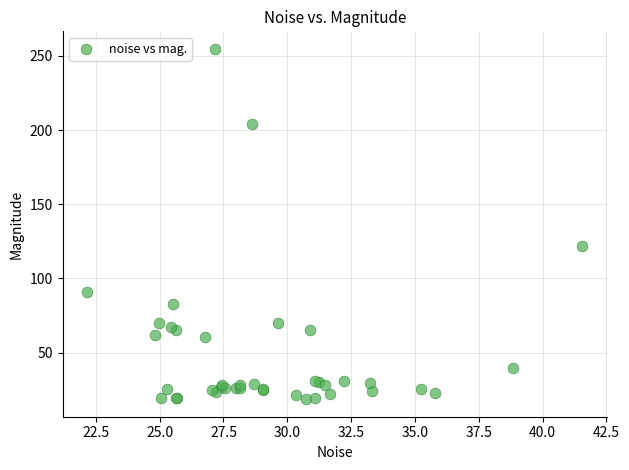

What Y value in the scatter plot is closest to 136?

121.9